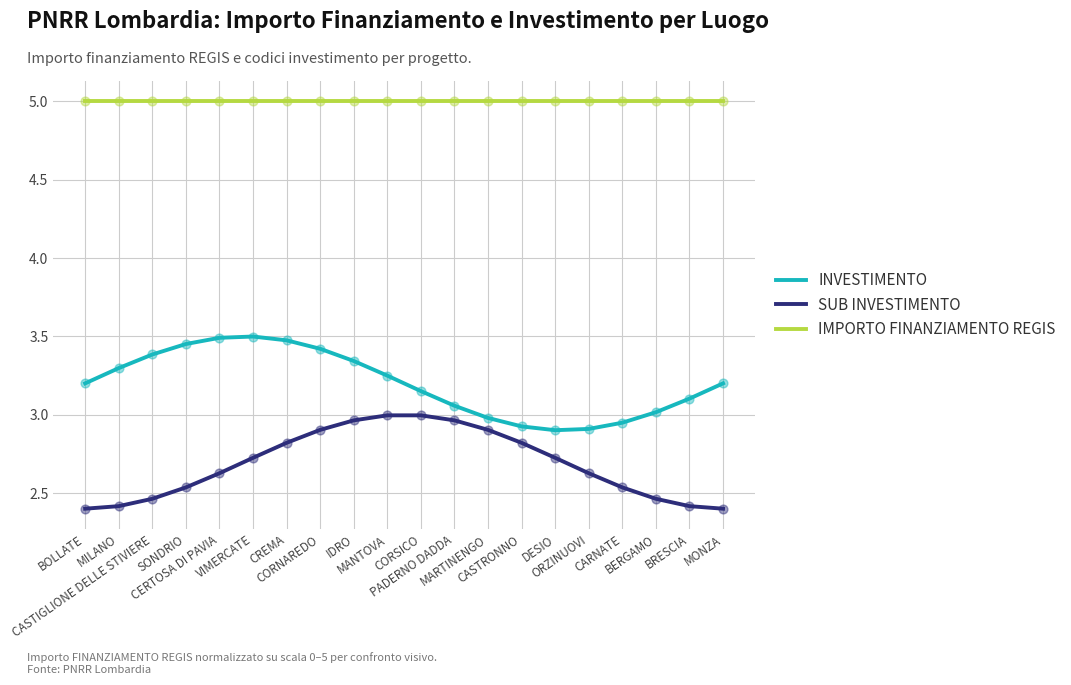

What is the total value across all series at MILANO?

10.7